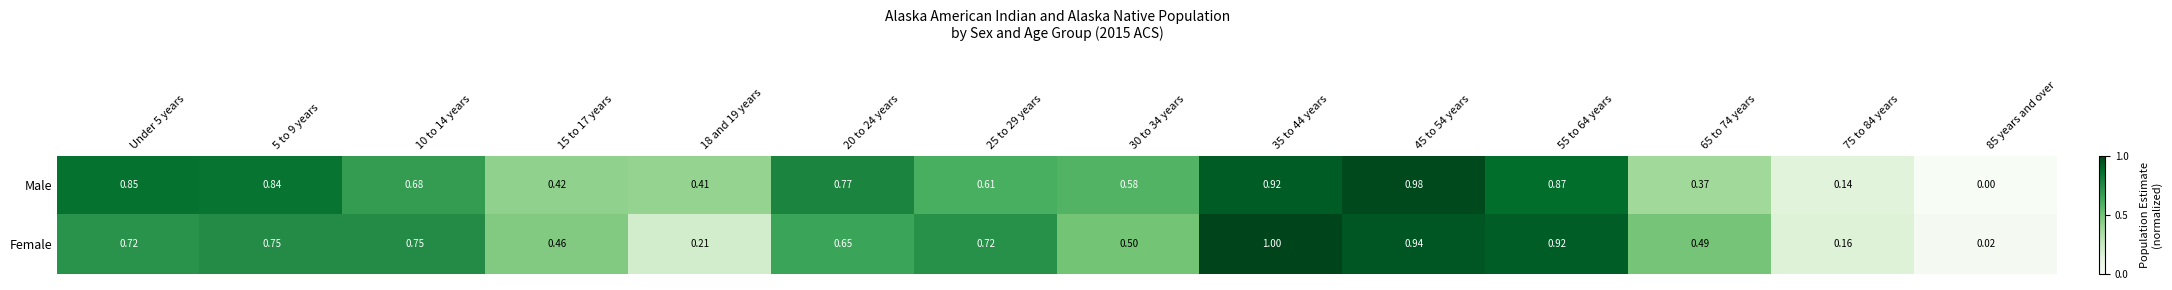

Is the value of Female at 25 to 29 years greater than the value of Male at 65 to 74 years?

Yes